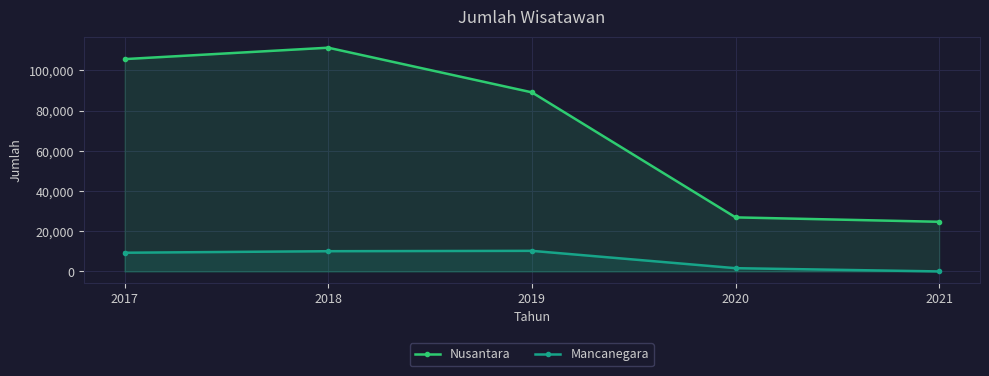

Reading left to right, transcribe all the data shown in this chart.

Nusantara: 105617	111297	89080	26882	24695
Mancanegara: 9300	10057	10234	1613	0